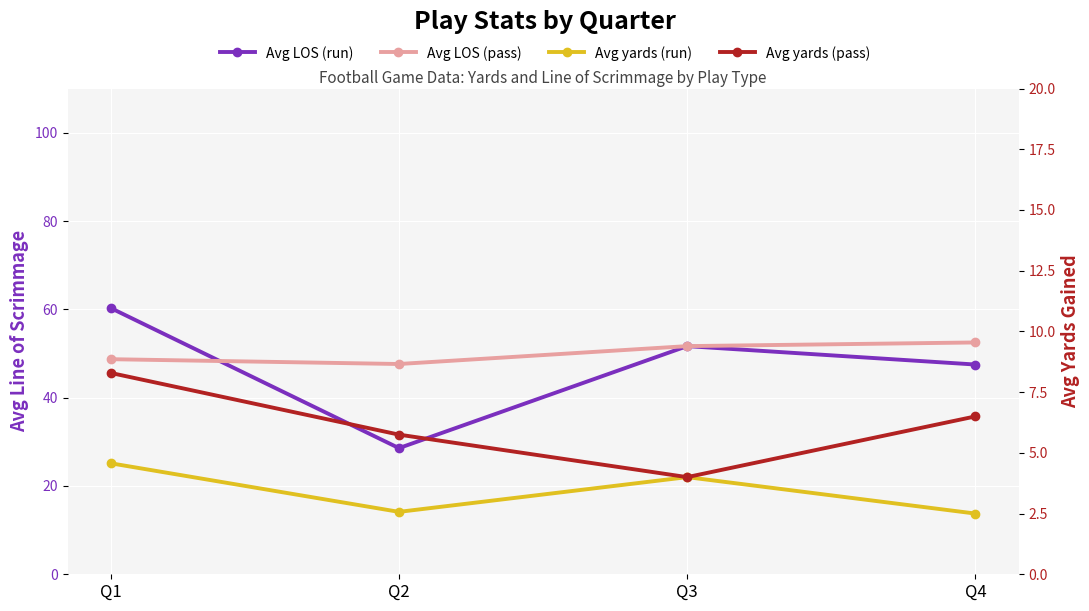

Where is Avg yards (pass) nearest to the value 6?

Q2